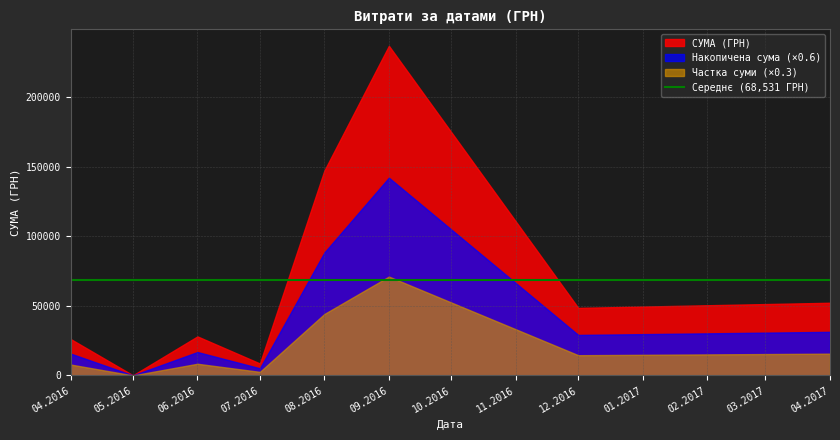

Is it true that the value at 17 is 74.5?

False